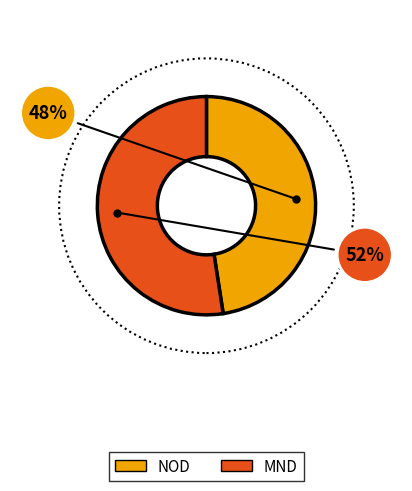

What percentage is the NOD slice, to the nearest percent?

48%